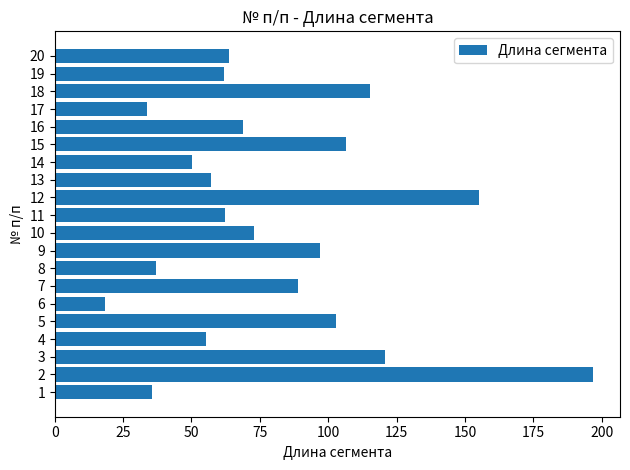

True or false: the data shows 77.5 at 14.

False